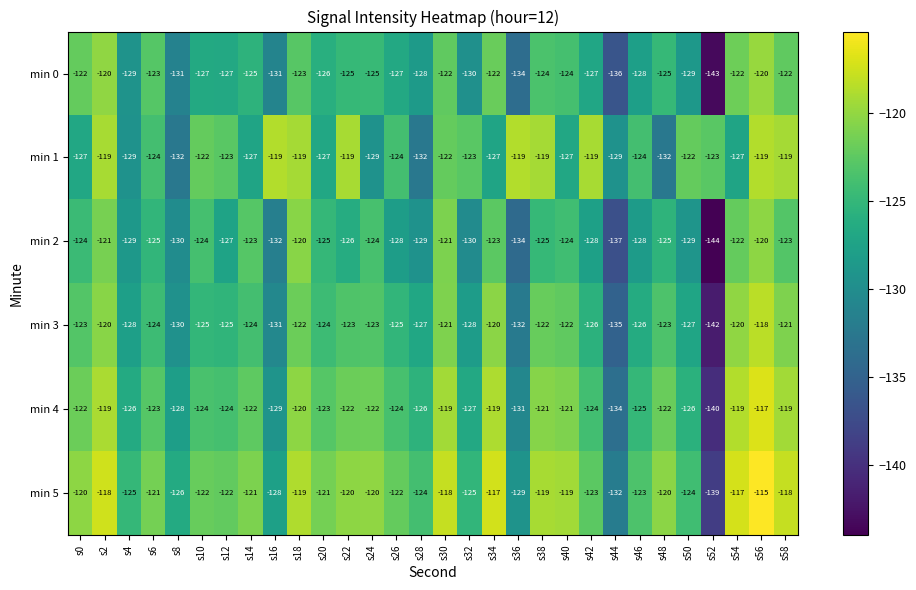

What is the difference between the min 4 values at s34 and s46?

6